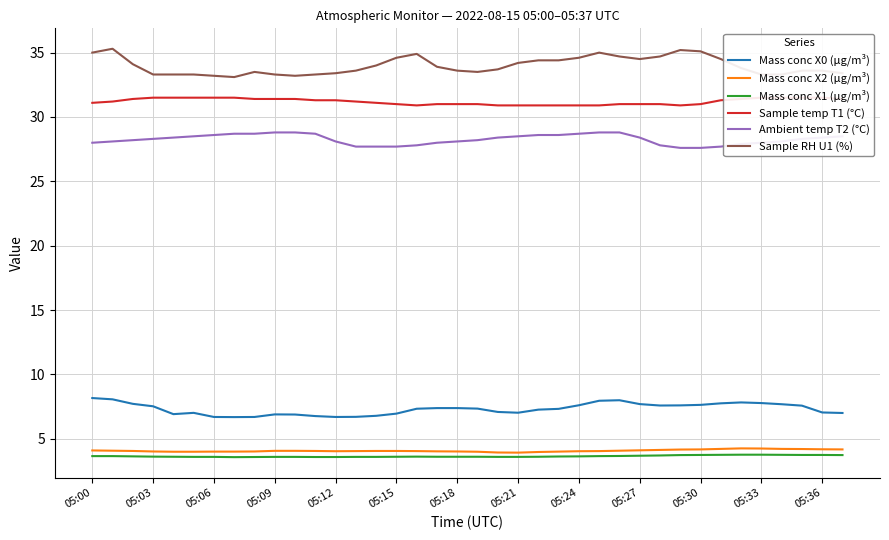

True or false: Mass conc X1 (μg/m³) has a value of 2.0 at 05:09.

False